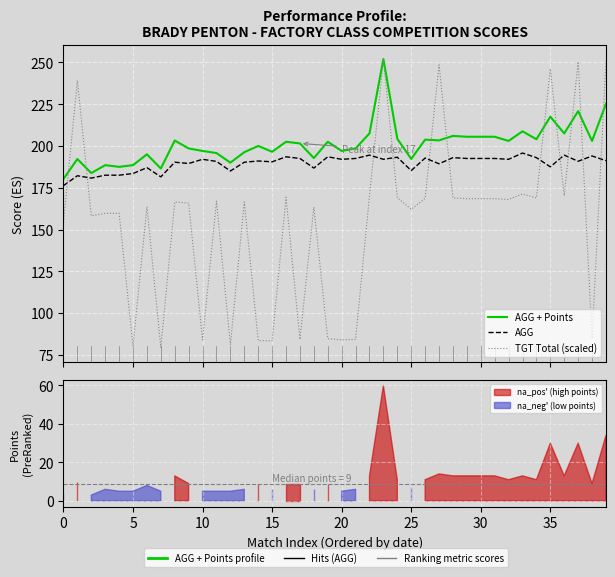

True or false: AGG + Points and TGT Total (scaled) cross at least once.

True